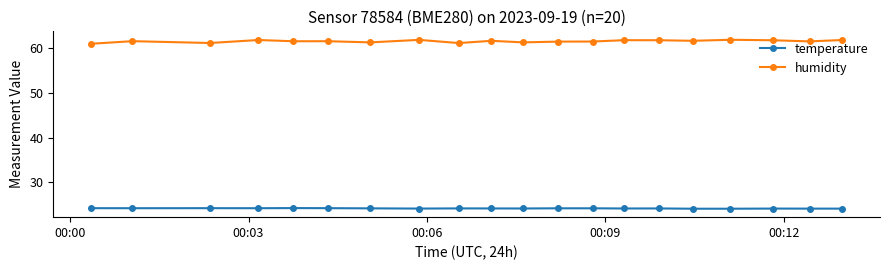

Does the chart have visible grid lines?

No